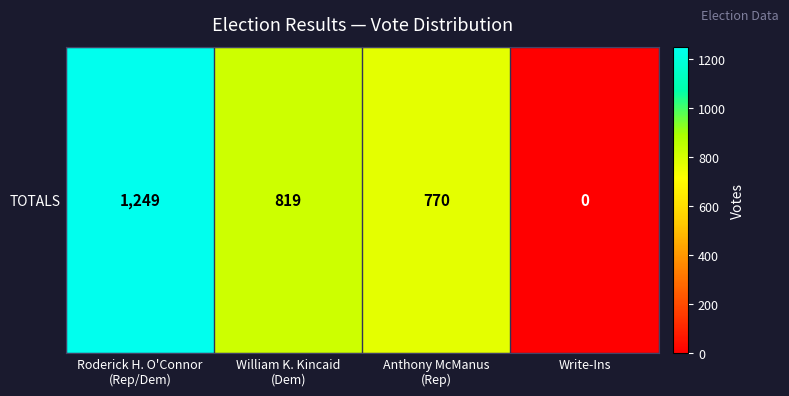

Count the number of categories in the chart.

4